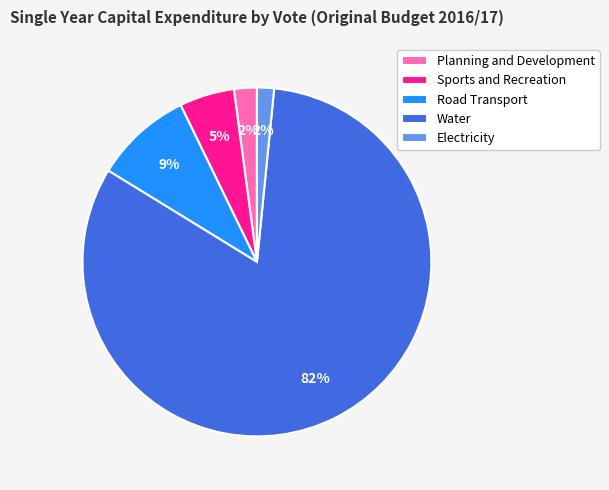

To the nearest percent, what portion does Water represent?

82%